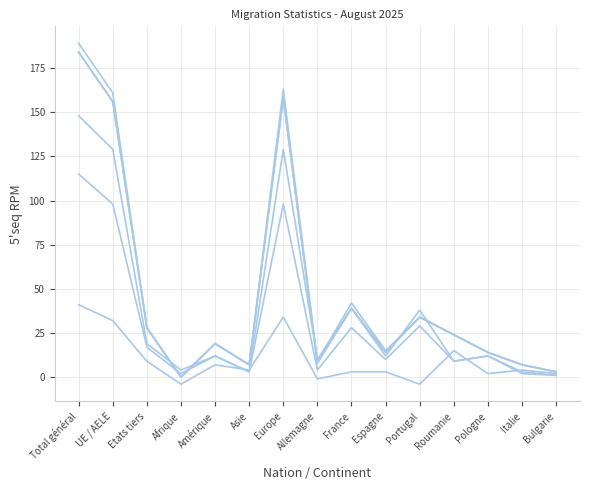

What is the maximum value shown in the chart?

189